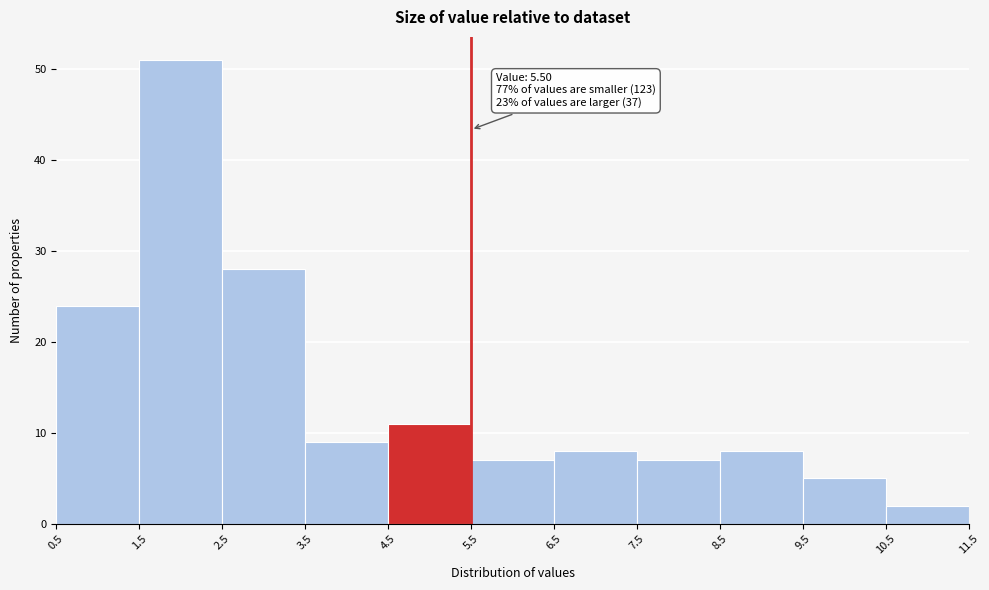

Over which range of the x-axis is the bar tallest?

1.5 to 2.5